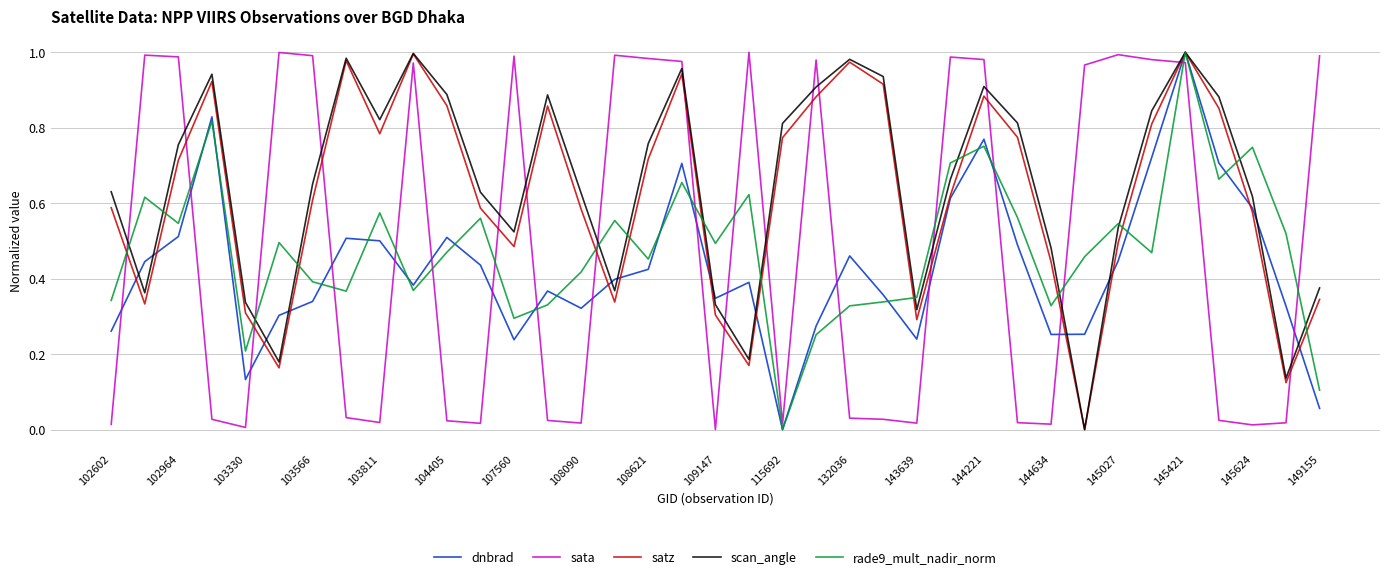

Which series ends up on top after the final intersection of dnbrad and sata?

sata